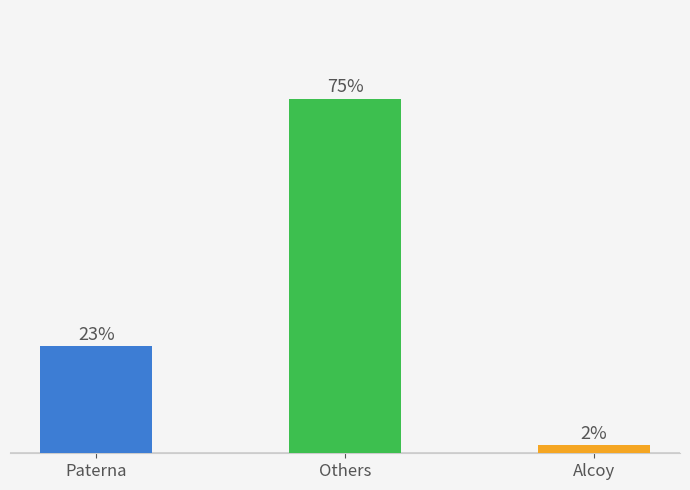

Rank the categories by value from highest to lowest.

Others, Paterna, Alcoy